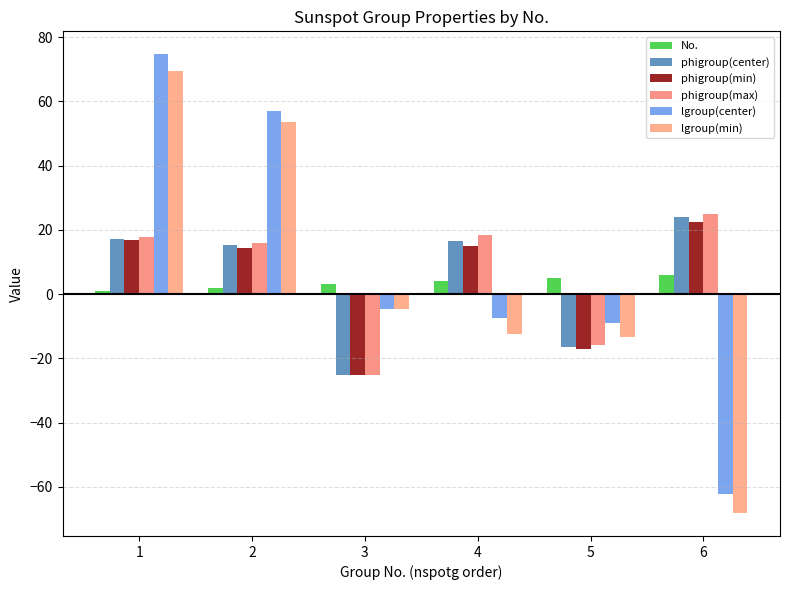

What is the smallest value displayed?

-68.2